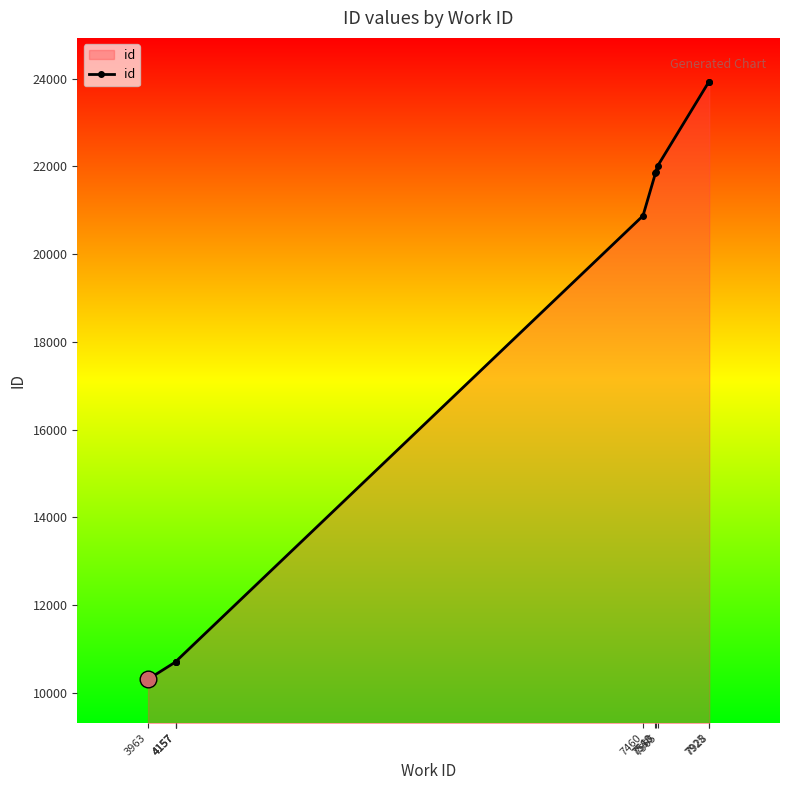

Between 4157 and 7565, which is larger?

7565